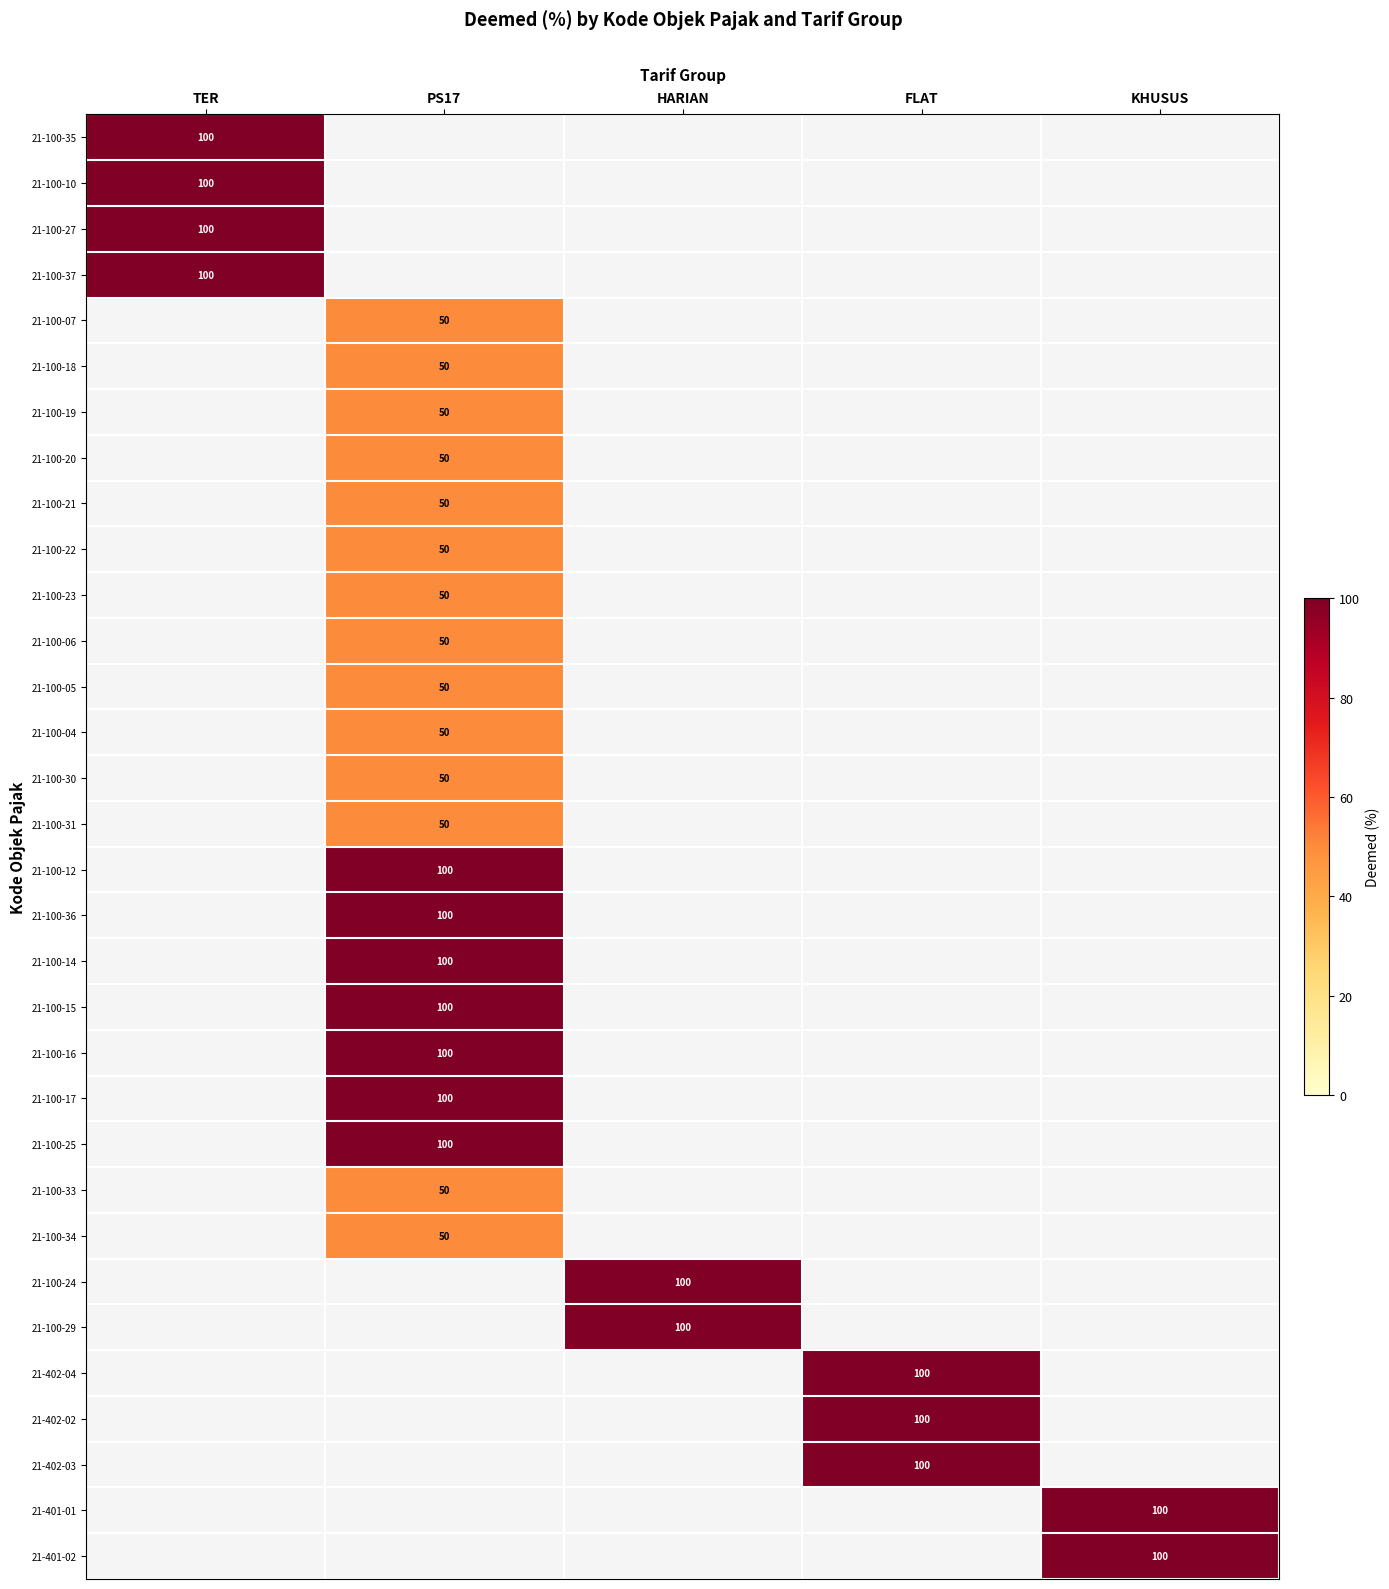

At how many categories does at least one series exceed 50?

5